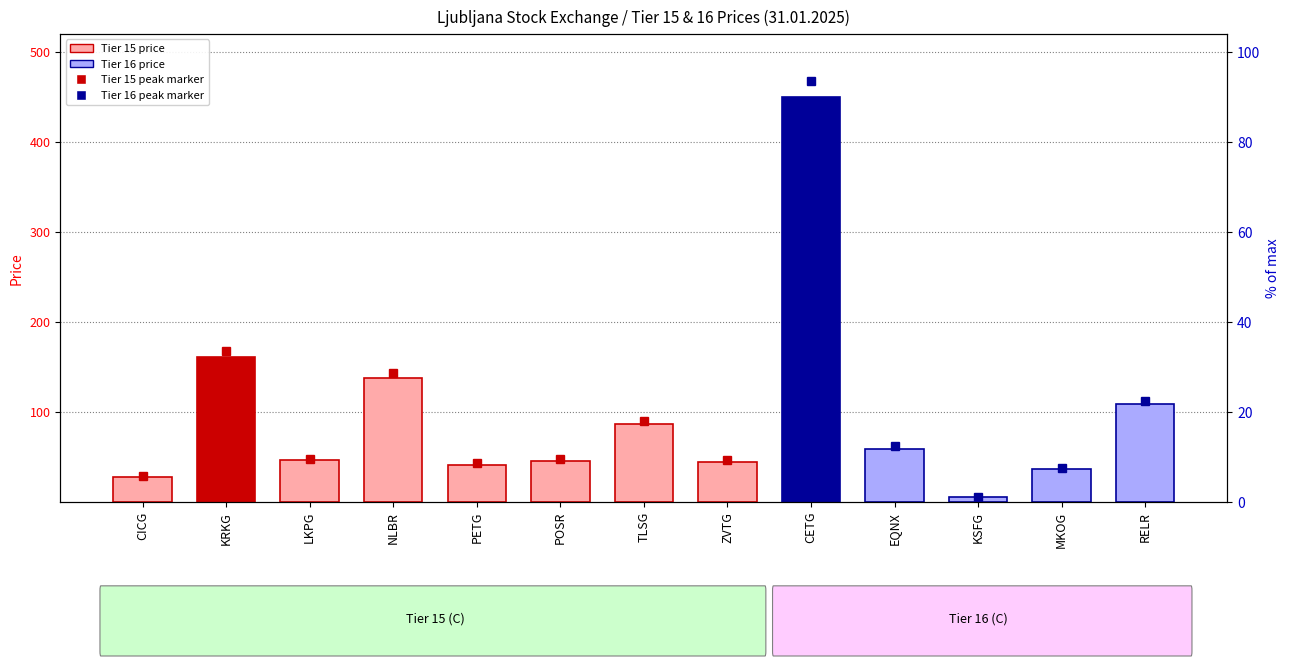

Reading left to right, transcribe all the data shown in this chart.

CICG=27.8	KRKG=161.0	LKPG=46.0	NLBR=137.5	PETG=40.8	POSR=45.4	TLSG=86.0	ZVTG=44.4	CETG=450.0	EQNX=59.0	KSFG=5.0	MKOG=36.0	RELR=108.0